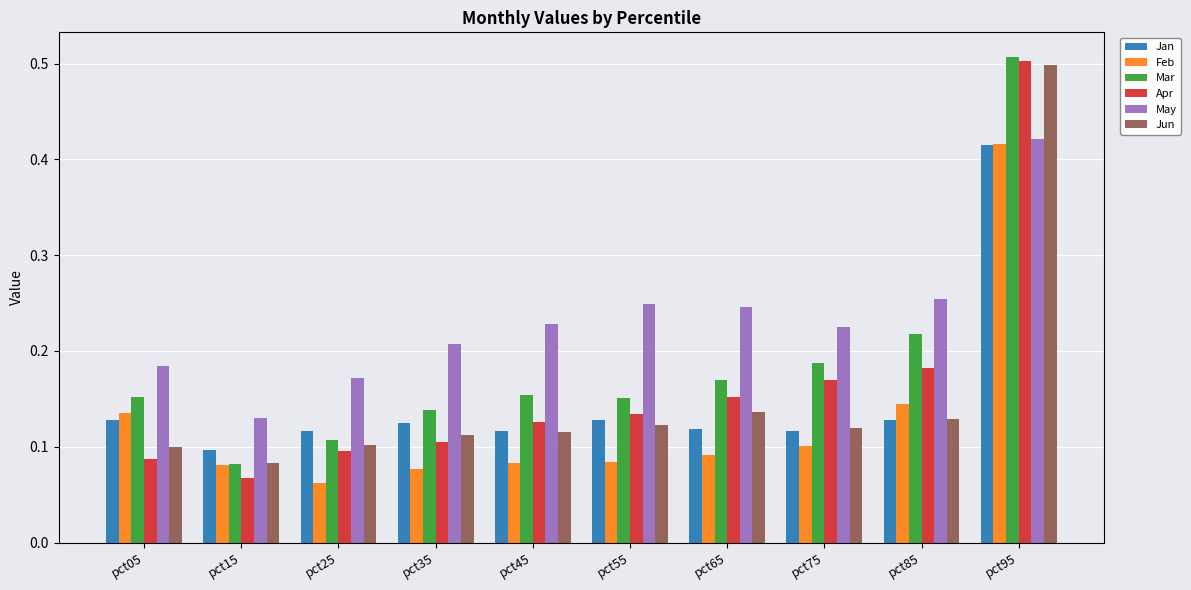

True or false: Feb has a value of 0.2 at pct85.

False